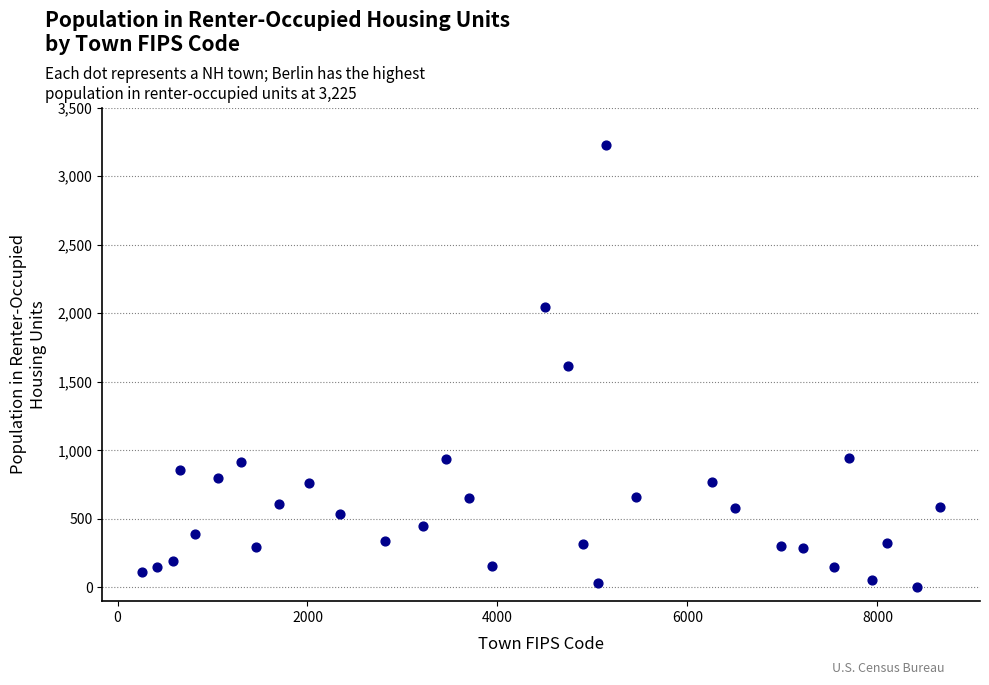

What is the range of X values (max minus min)?

8400